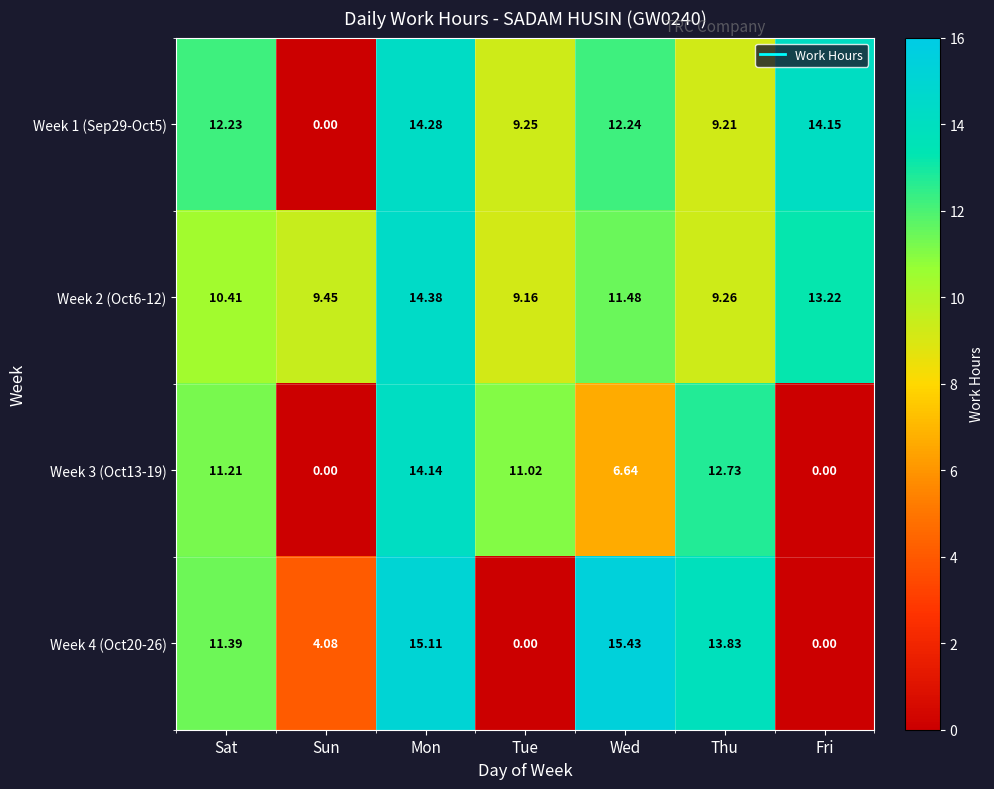

At which category is the sum across all series the highest?

Mon